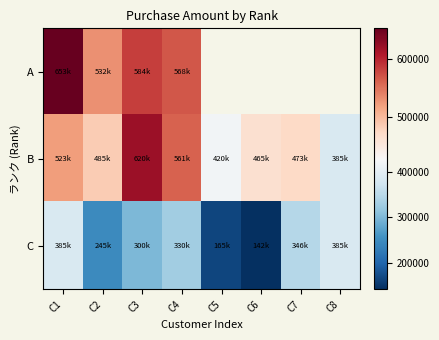

At which label does B first exceed 485000?

C1